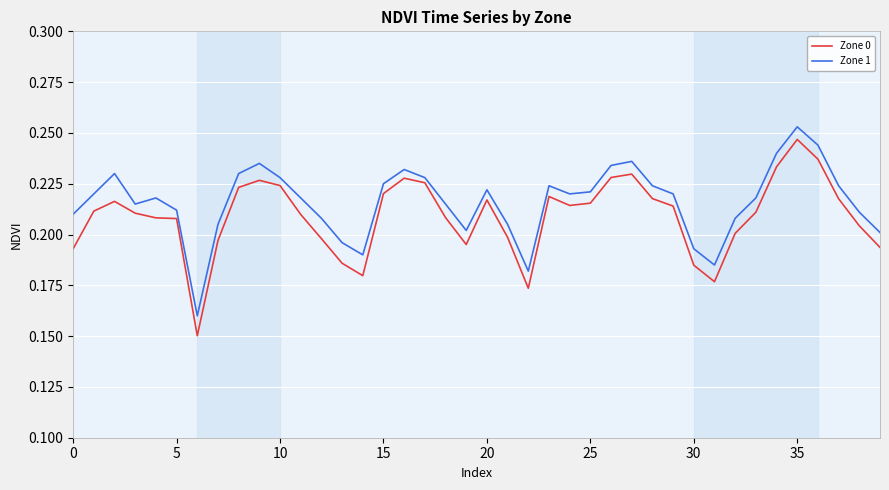

How many Zone 1 values are between 0 and 1?

40